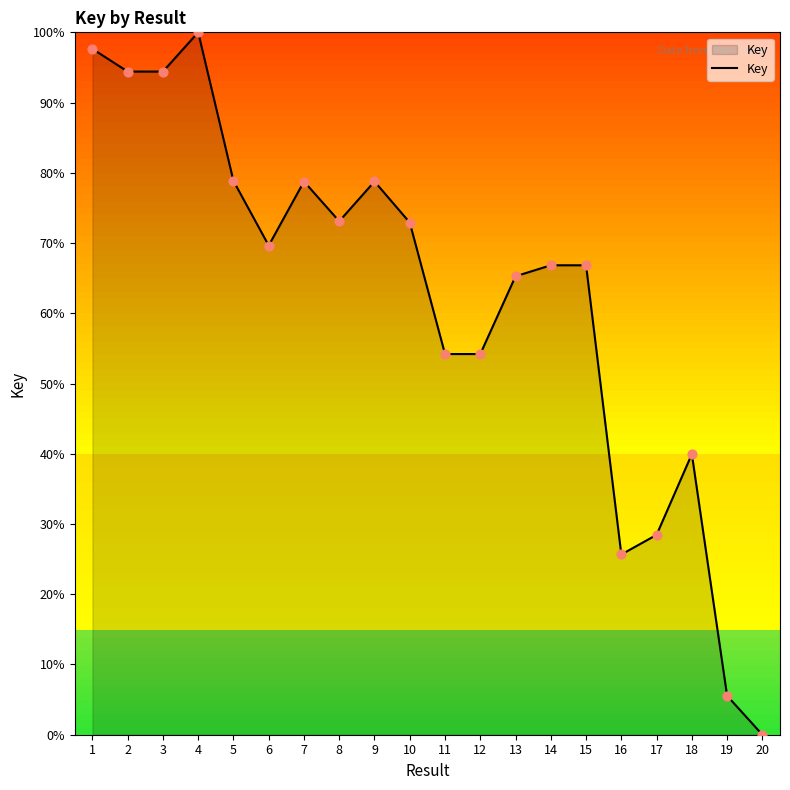

What is the change in value from 10 to 15?

-6.1